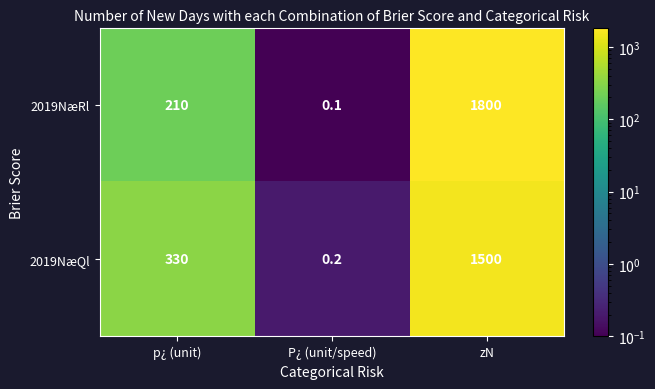

Reading left to right, what are all the values shown in this chart?

2019NæRl: 210.0	0.1	1800.0
2019NæQl: 330.0	0.2	1500.0